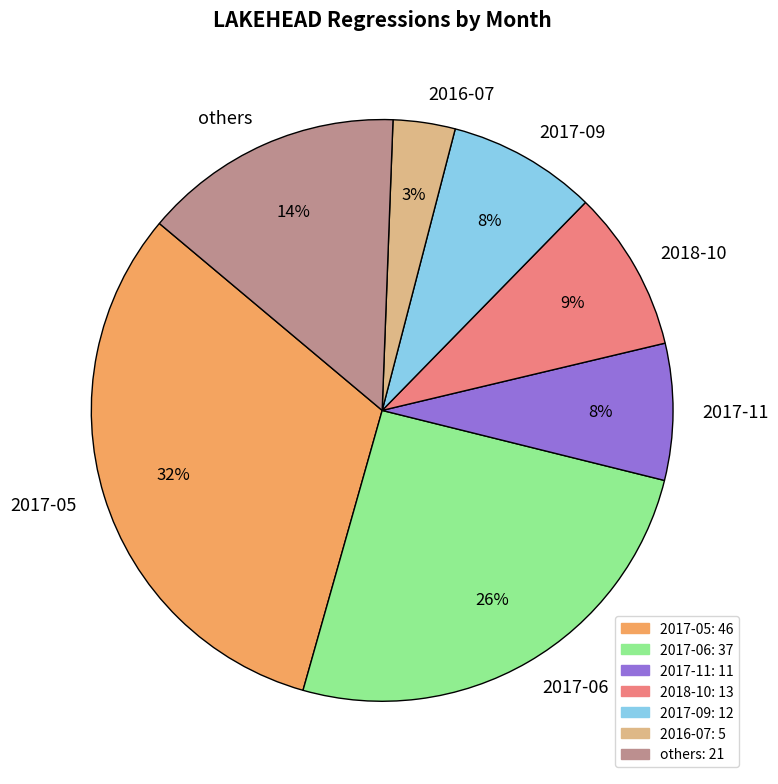

The others slice represents 5% of the pie. True or false?

False